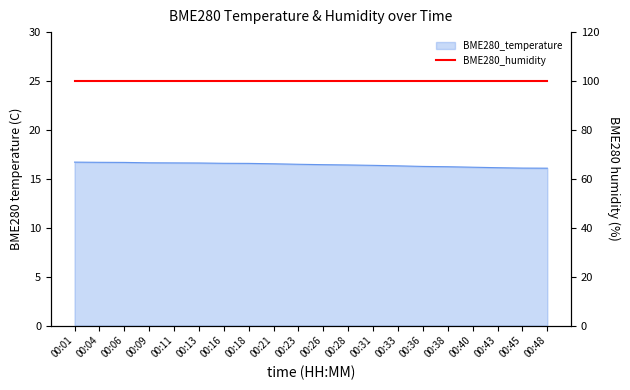

Reading left to right, extract all data points from this chart.

16.7	16.7	16.7	16.6	16.6	16.6	16.6	16.6	16.5	16.5	16.4	16.4	16.4	16.3	16.3	16.2	16.2	16.1	16.1	16.1